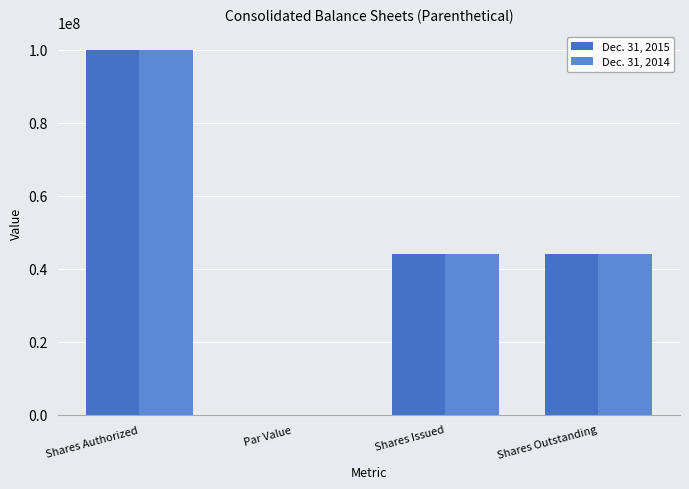

Is the value of Dec. 31, 2015 at Shares Outstanding greater than the value of Dec. 31, 2014 at Par Value?

Yes